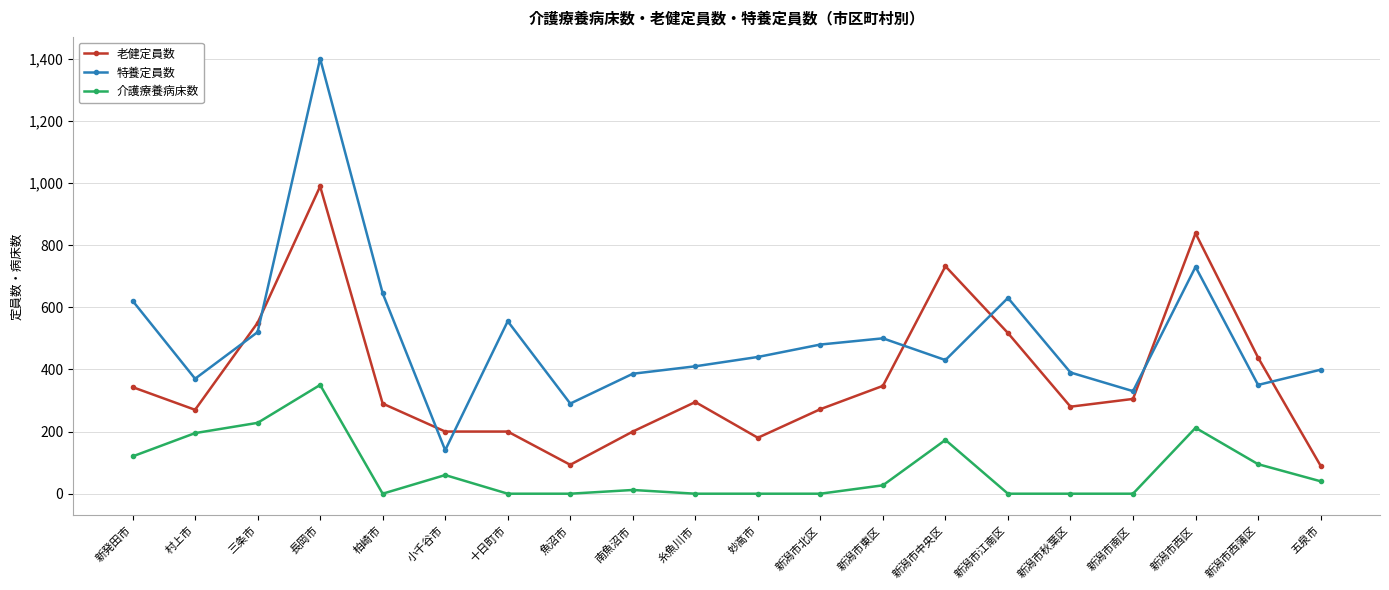

What is the spread (max minus min) of values at 新潟市中央区?

559